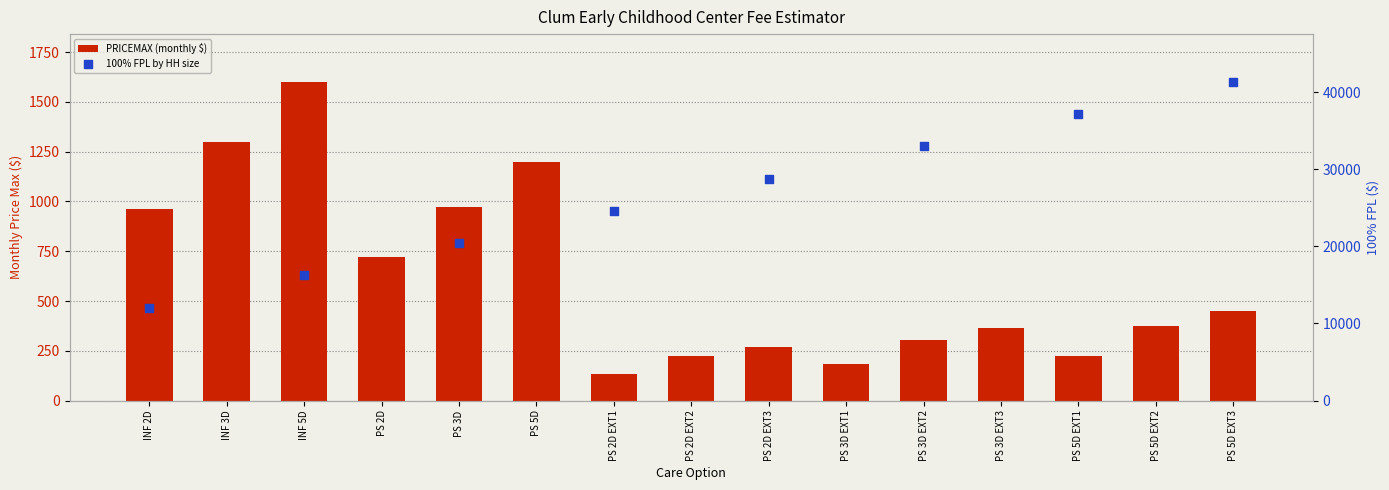

Approximately how many times larger is the value at PS 2D EXT1 compared to PS 3D EXT1?

0.7